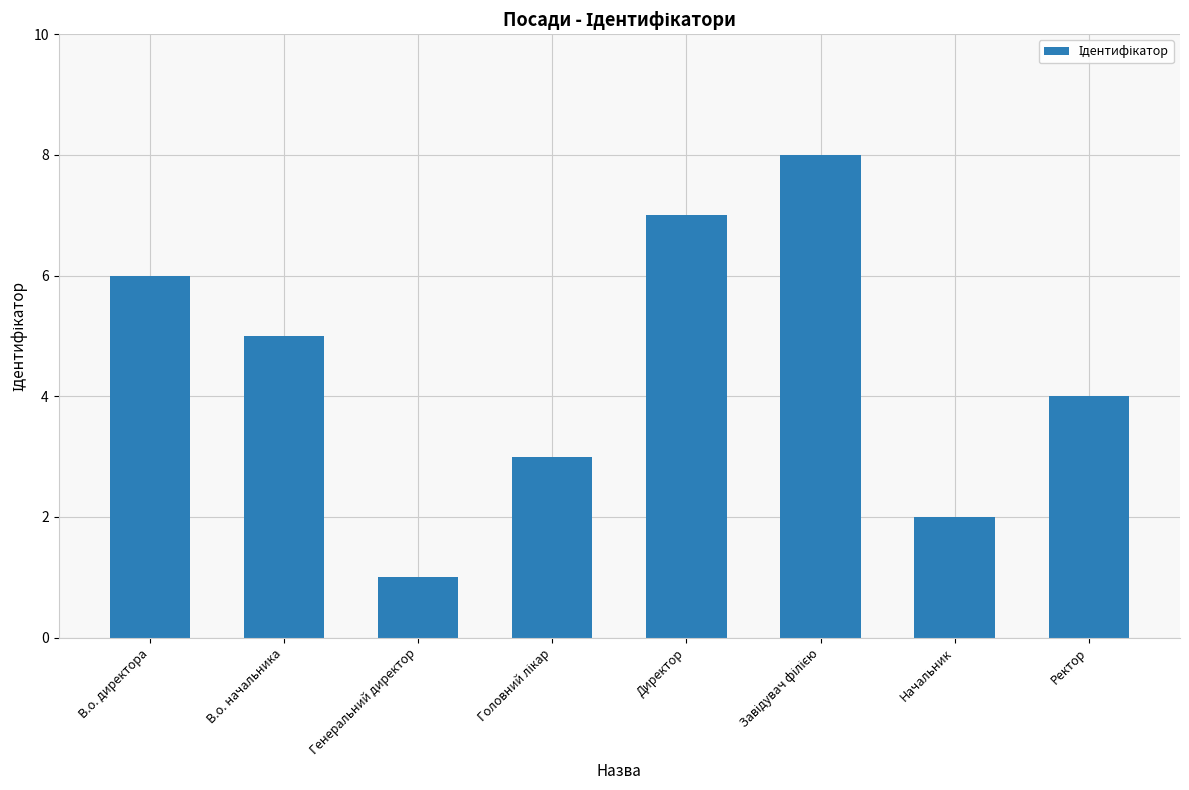

Reading left to right, what are all the values shown in this chart?

6	5	1	3	7	8	2	4